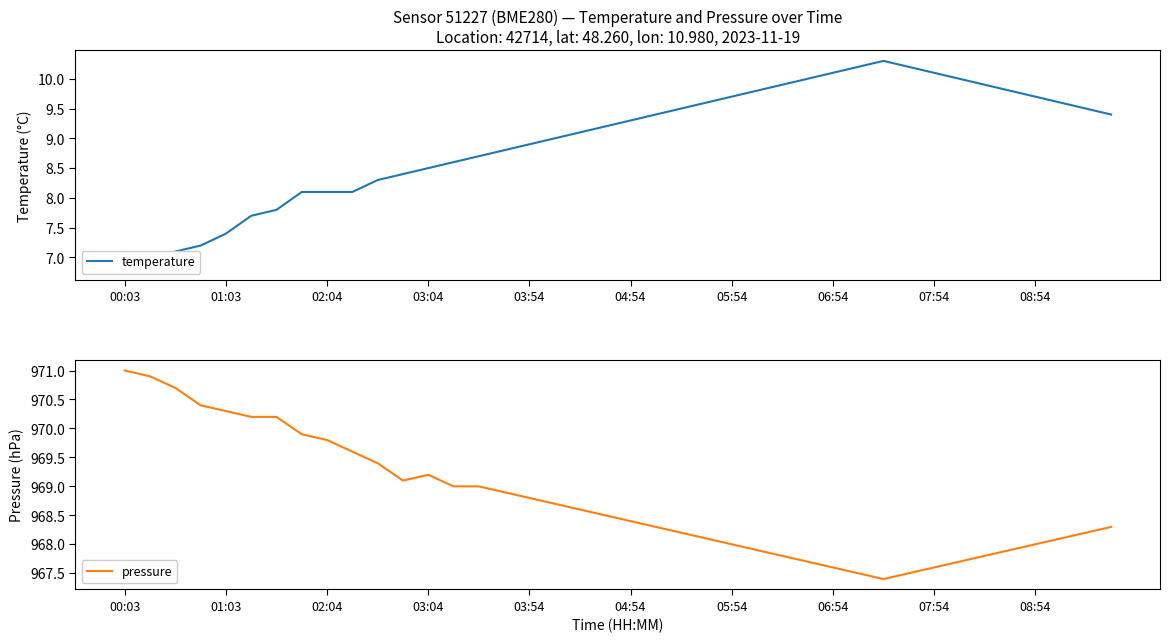

What value does the pressure series have at 00:03?

971.0